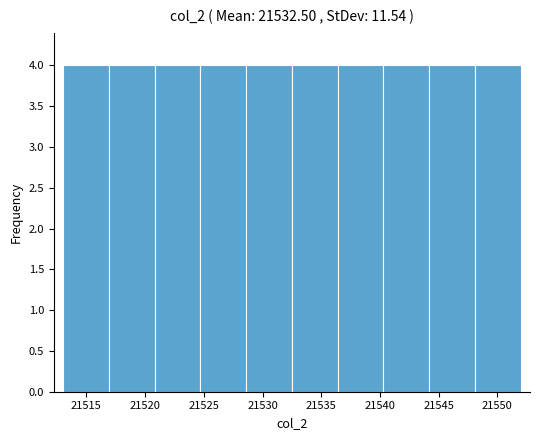

How tall is the bar that spans 21544.2 to 21548.1 on the x-axis? Neither the bar edges nor the heights are printed on the chart, so give them approximately, as read against the axes.

4